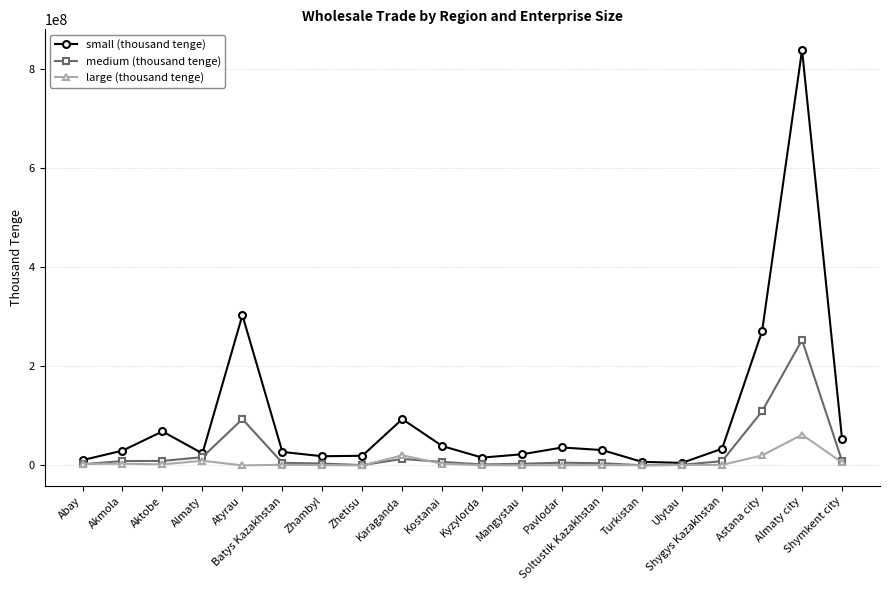

Which series has the largest range (max minus min)?

small (thousand tenge)